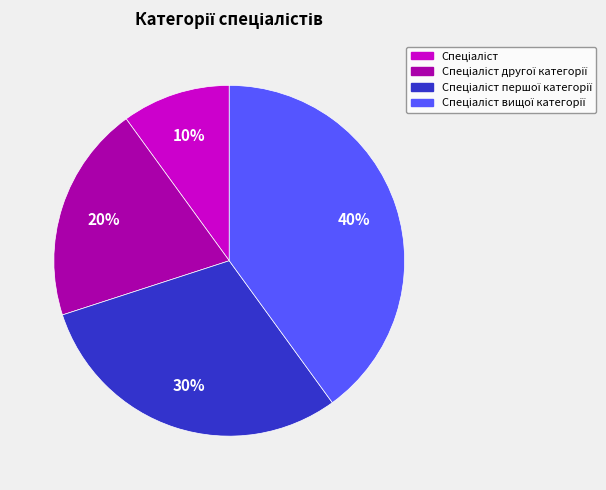

To the nearest percent, what is the difference between the largest and smallest slice percentages?

30%